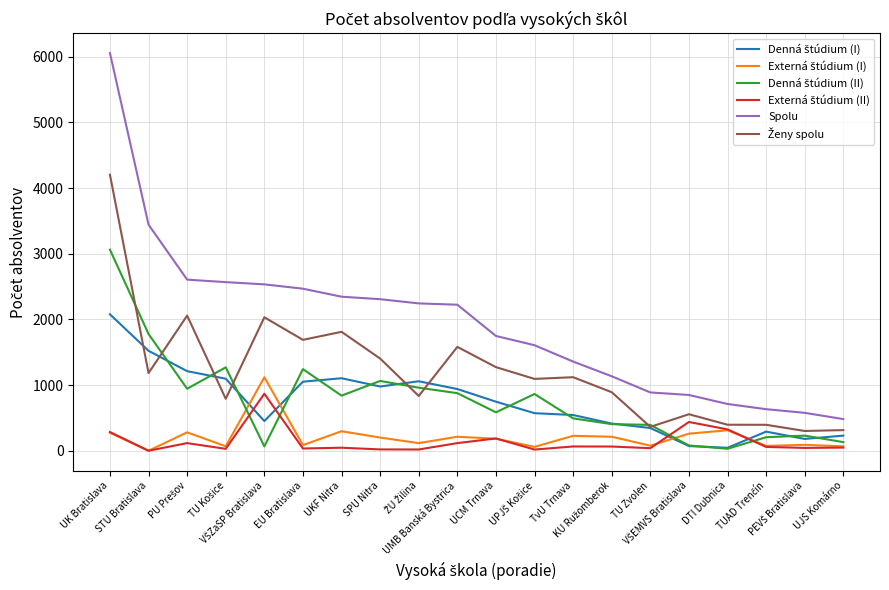

Which series has the largest total across all categories?

Spolu